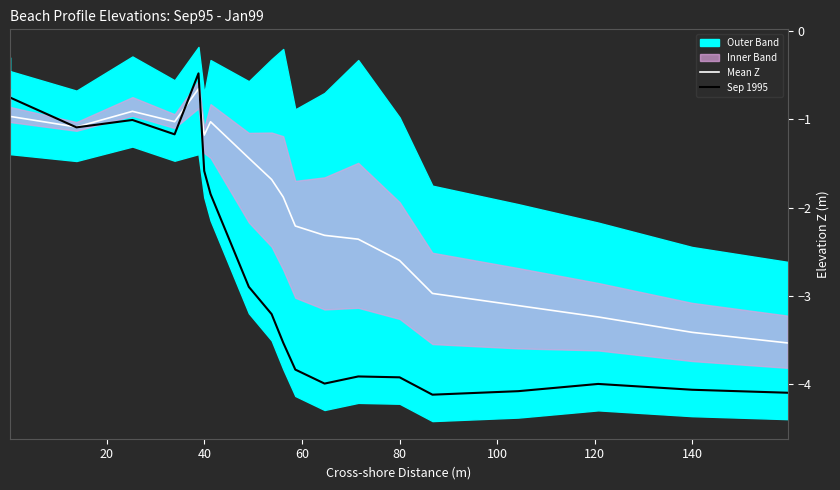

What is the minimum value for Mean Z?

-3.5